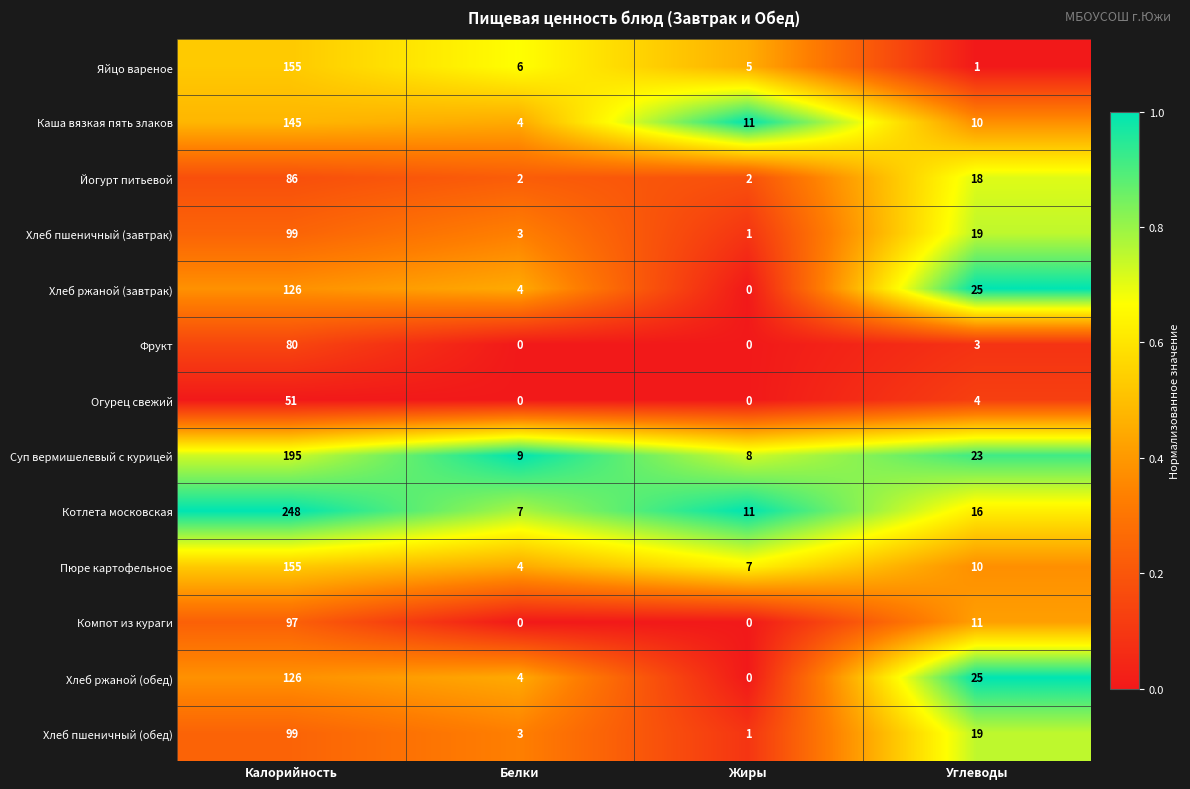

Where is Котлета московская nearest to the value 127?

Углеводы